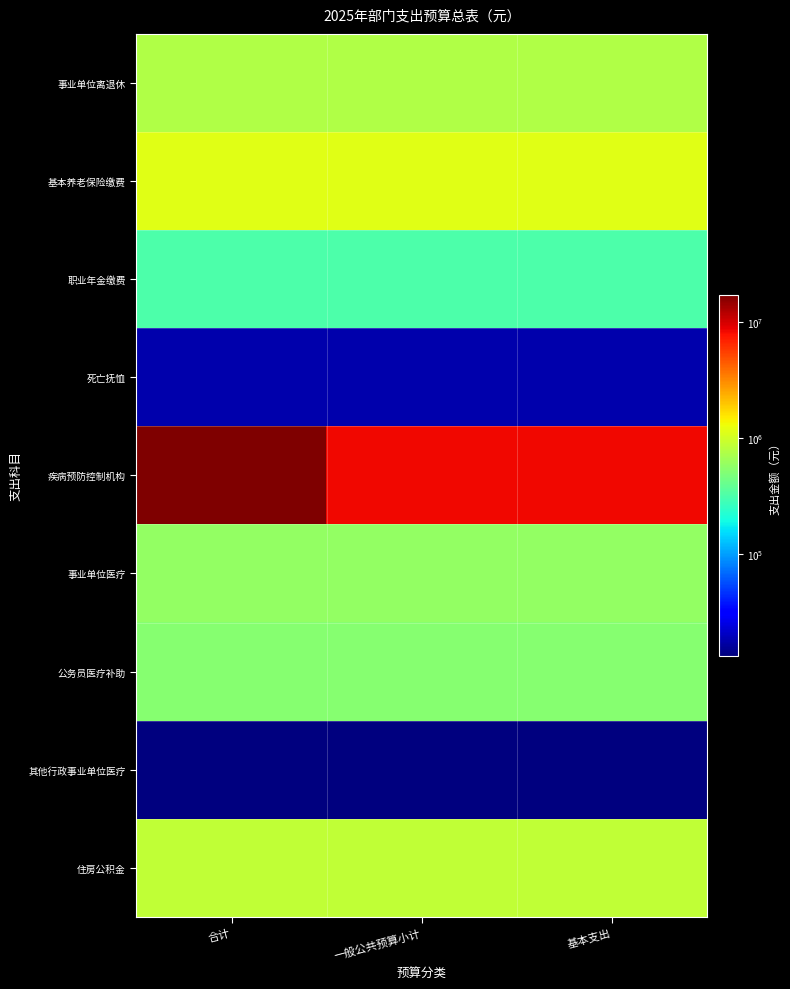

Which label corresponds to the largest value in the chart?

合计